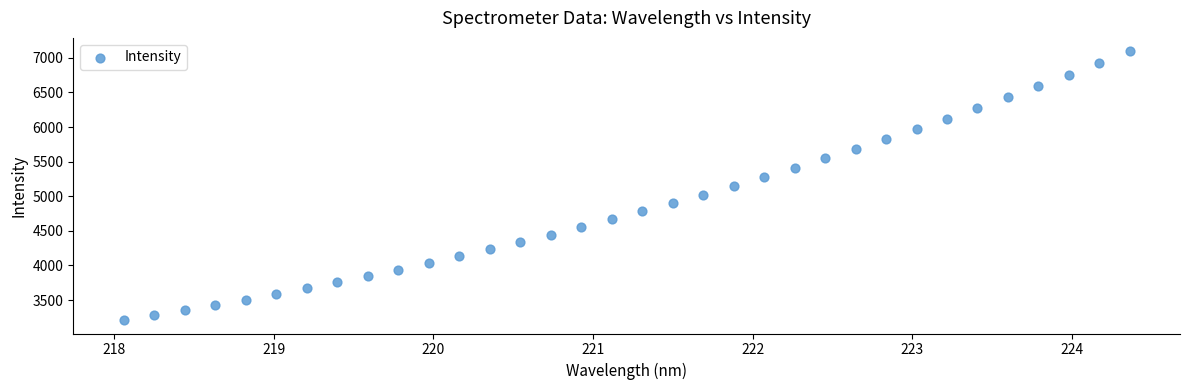

What is the range of Y values (max minus min)?

3881.8